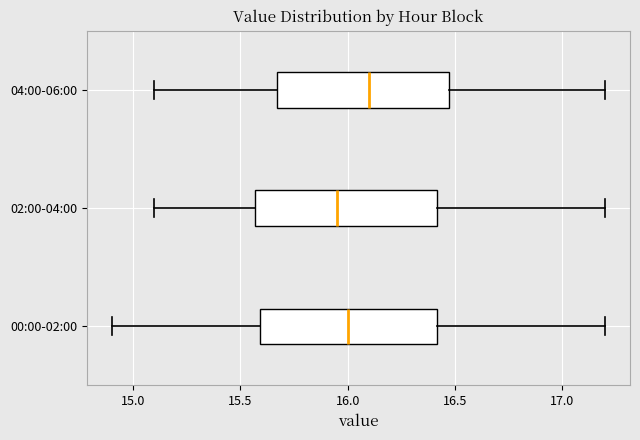

Reading bottom to top, transcribe this box plot: for each box, give where its median line is, the range the box spans, and where its two whiskers end, as read against the x-axis. The values are not printed on the chart, so give them approximately, as read against the axis.

00:00-02:00: median 16.00, box 15.60 to 16.40, whiskers 14.90 to 17.20
02:00-04:00: median 15.95, box 15.55 to 16.40, whiskers 15.10 to 17.20
04:00-06:00: median 16.10, box 15.65 to 16.45, whiskers 15.10 to 17.20